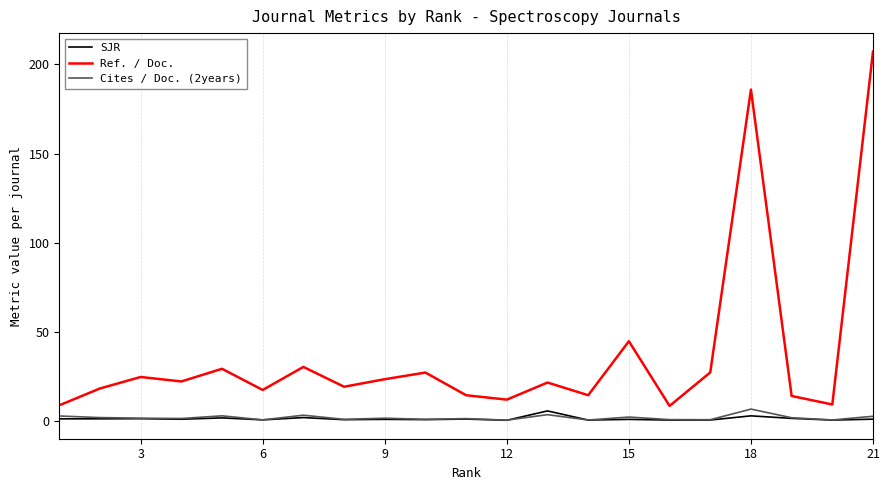

Which series has the widest spread of values?

Ref. / Doc.